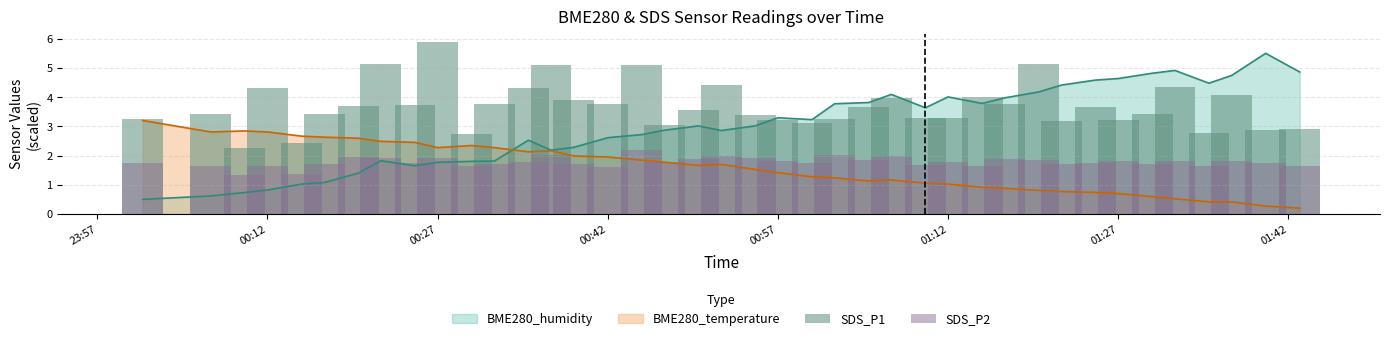

What is the highest value of the BME280_temperature series?

3.2